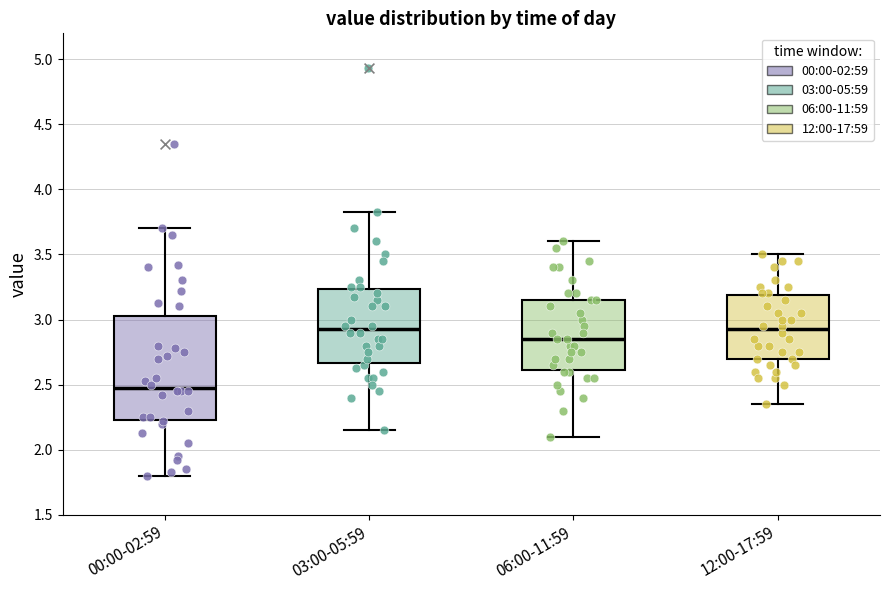

Where does the upper whisker of the box for 12:00-17:59 end on the y-axis? The values are not printed on the chart, so give them approximately, as read against the axis.

3.50